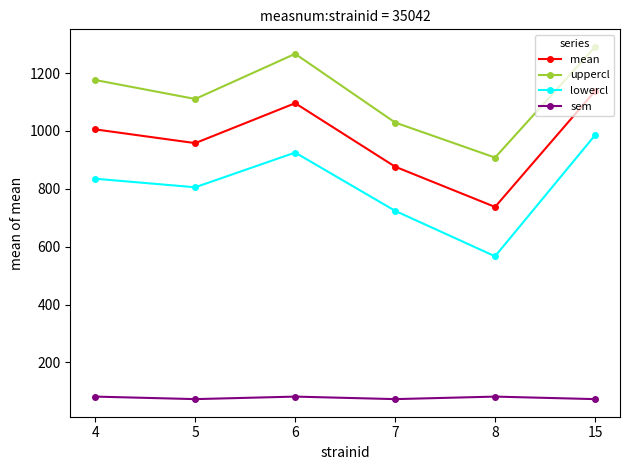

Where is mean nearest to the value 937?

5